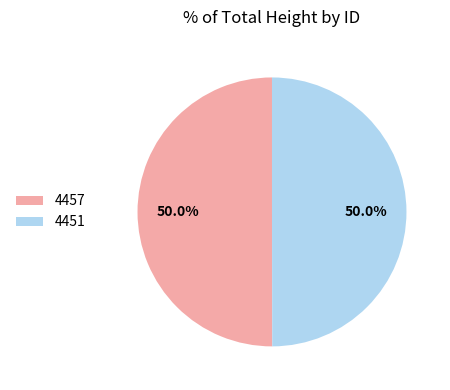

Approximately how many times larger is the value at 4457 compared to 4451?

1.0